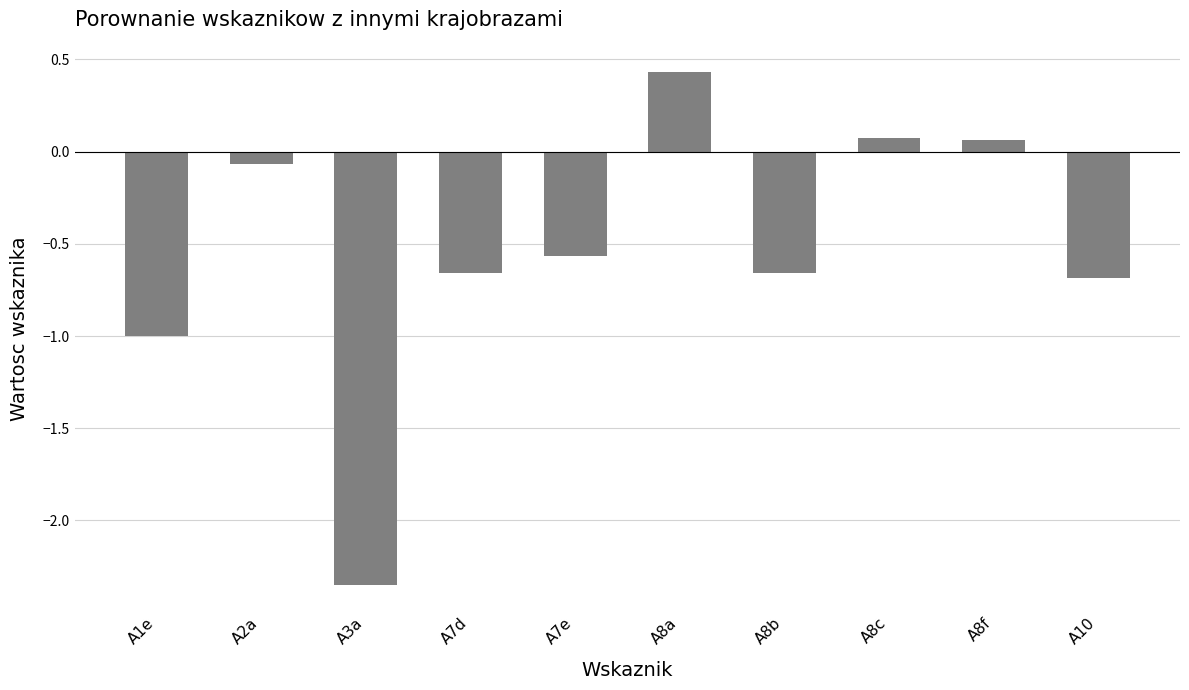

What is the greatest value displayed?

0.4